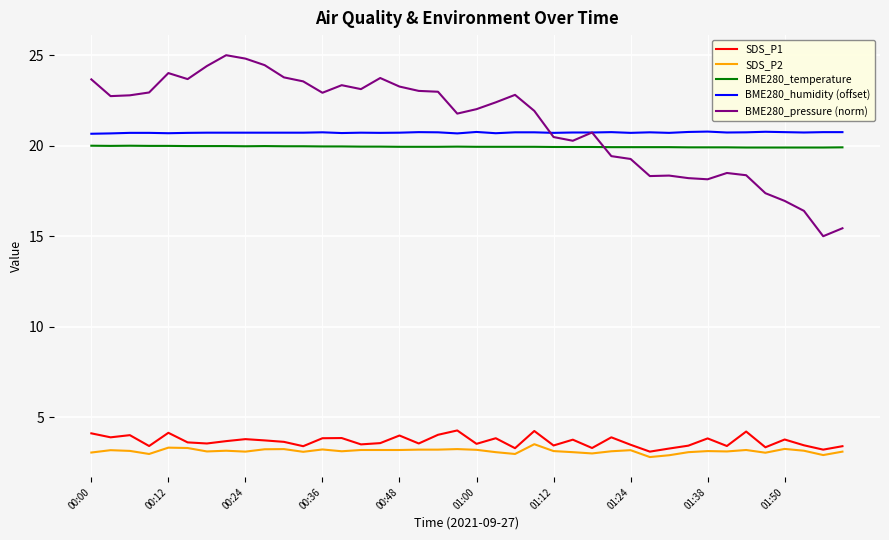

What is the maximum value for SDS_P2?

3.5